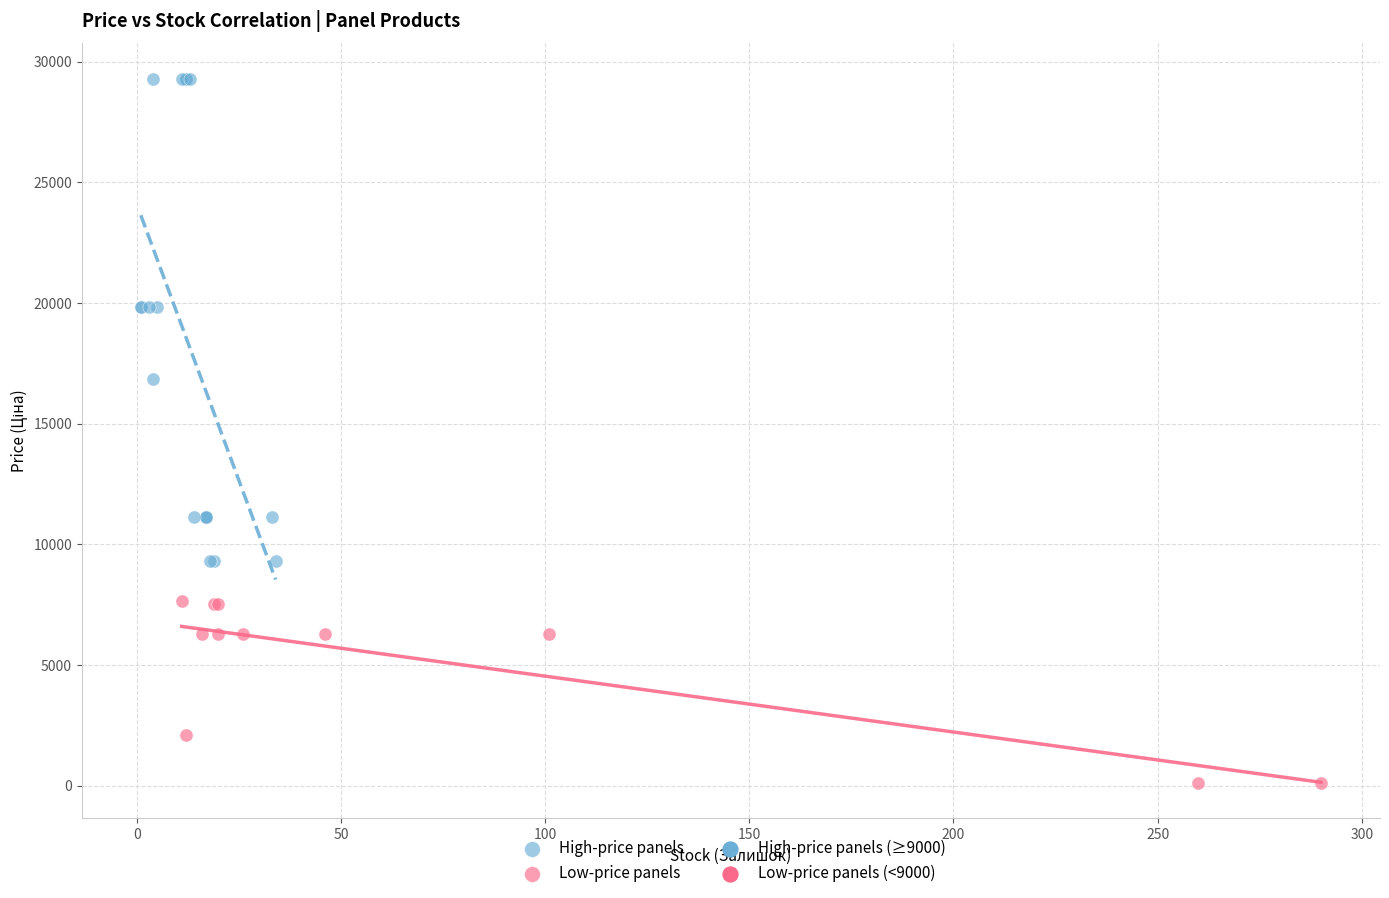

Which series has the widest spread of Y values?

High-price panels